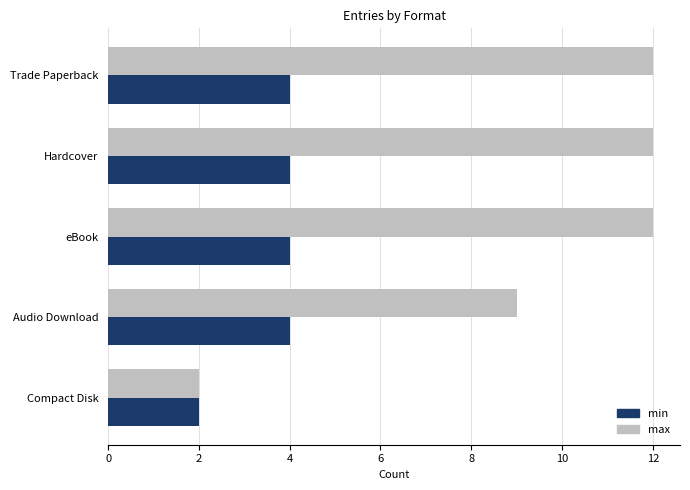

True or false: min has a value of 4 at eBook.

True